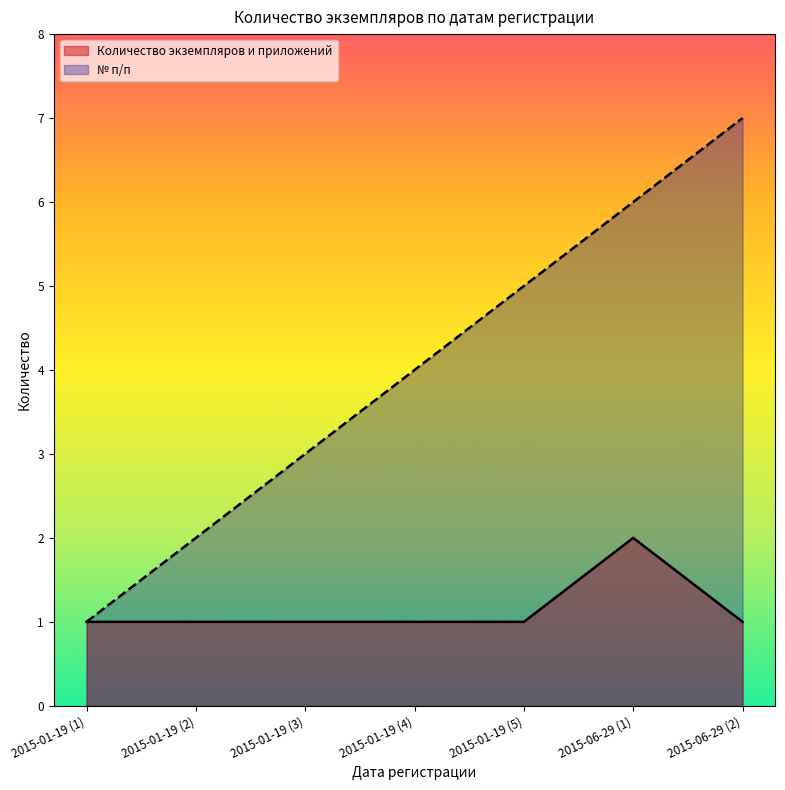

Rank the series at 2015-06-29 (2) from lowest to highest value.

Количество экземпляров и приложений, № п/п